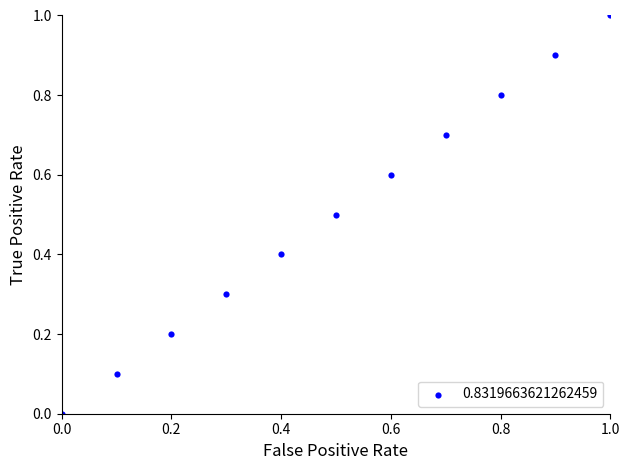

What is the average Y value?

0.5